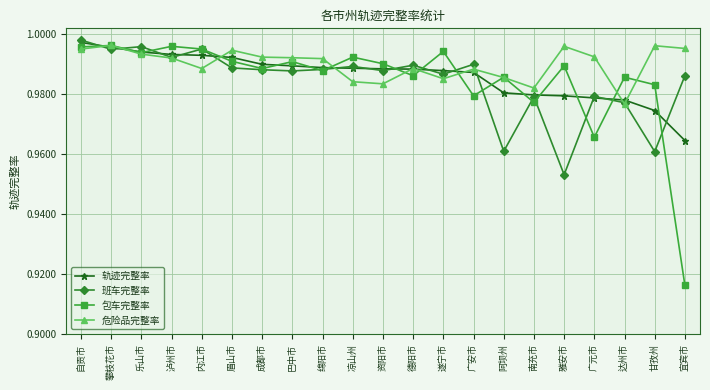

Where is 包车完整率 nearest to the value 0?

宜宾市